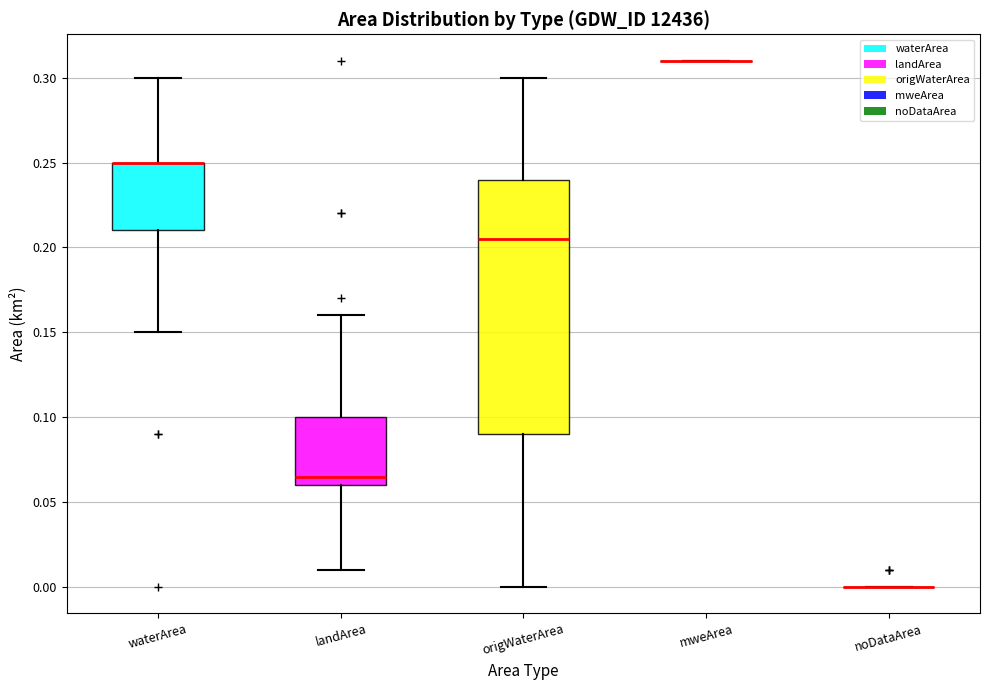

Comparing the boxes themselves (not the whiskers), which one is the tallest?

origWaterArea